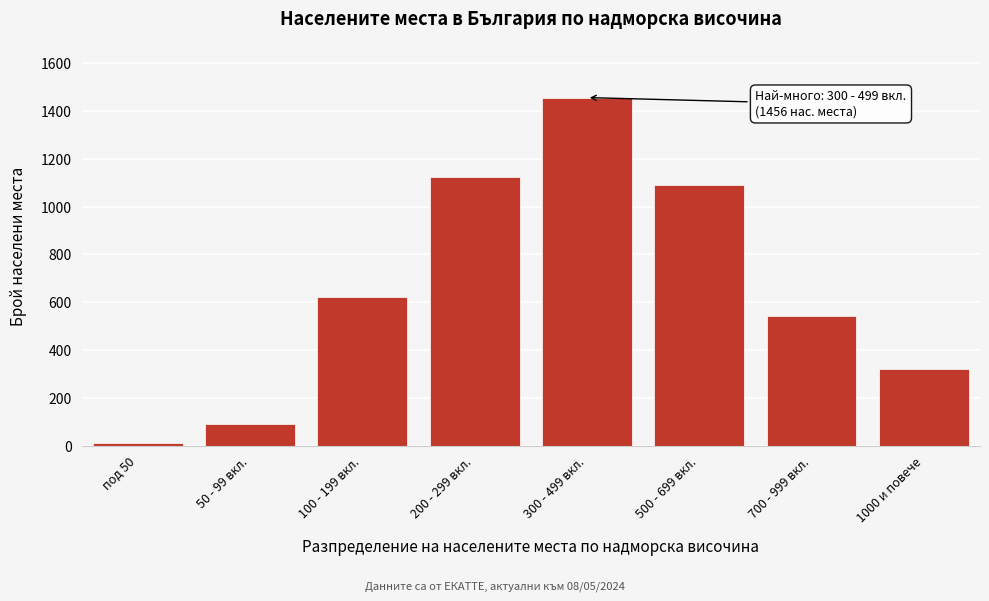

Reading left to right, extract all data points from this chart.

под 50=12	50 - 99 вкл.=89	100 - 199 вкл.=623	200 - 299 вкл.=1124	300 - 499 вкл.=1456	500 - 699 вкл.=1089	700 - 999 вкл.=543	1000 и повече=323